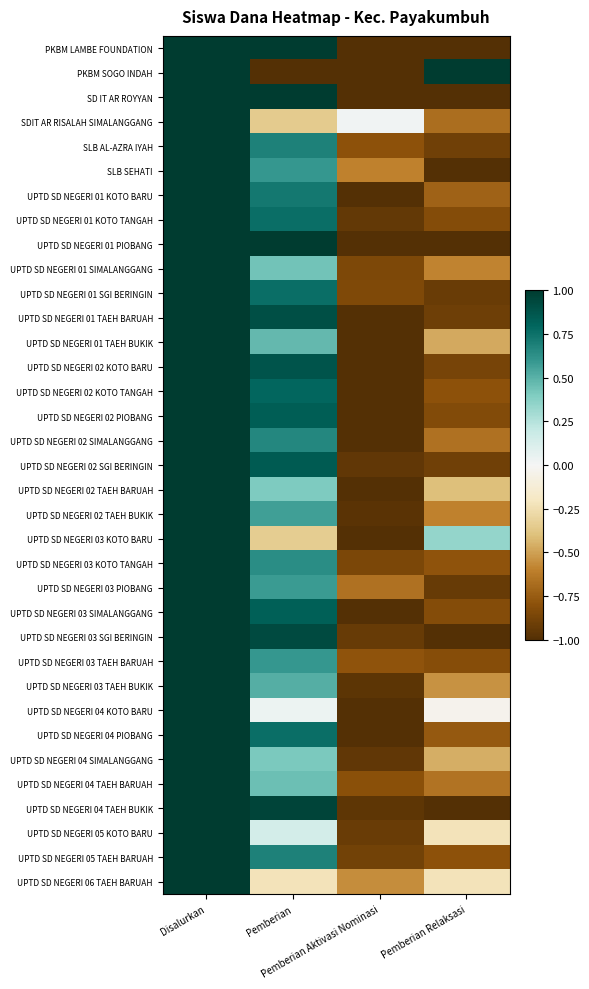

At which category is the sum across all series the highest?

Disalurkan